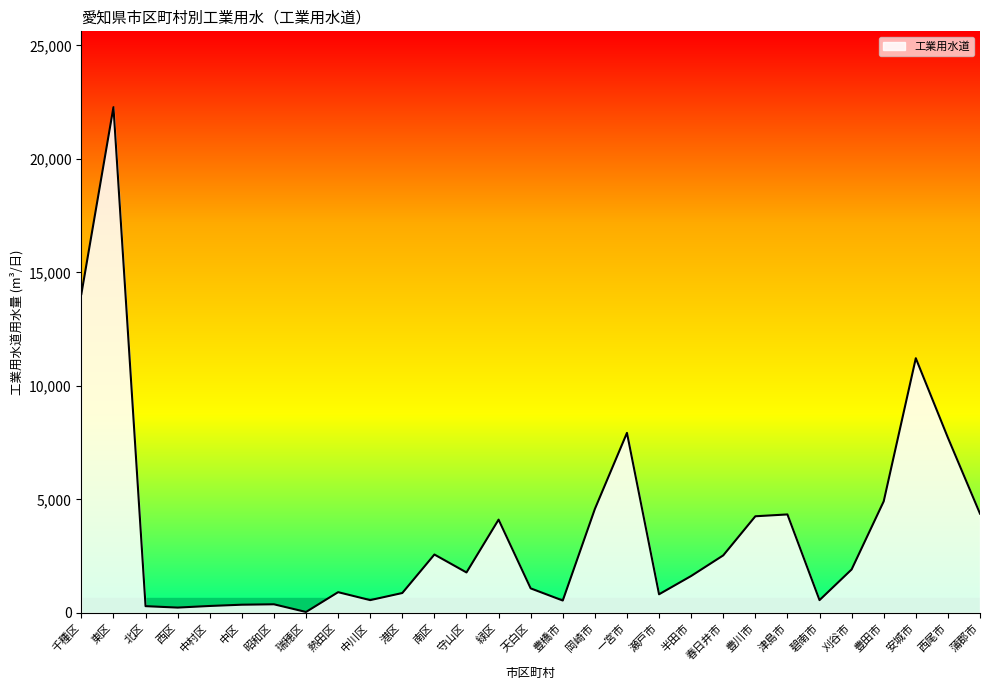

The value at 天白区 is 1078. True or false?

True